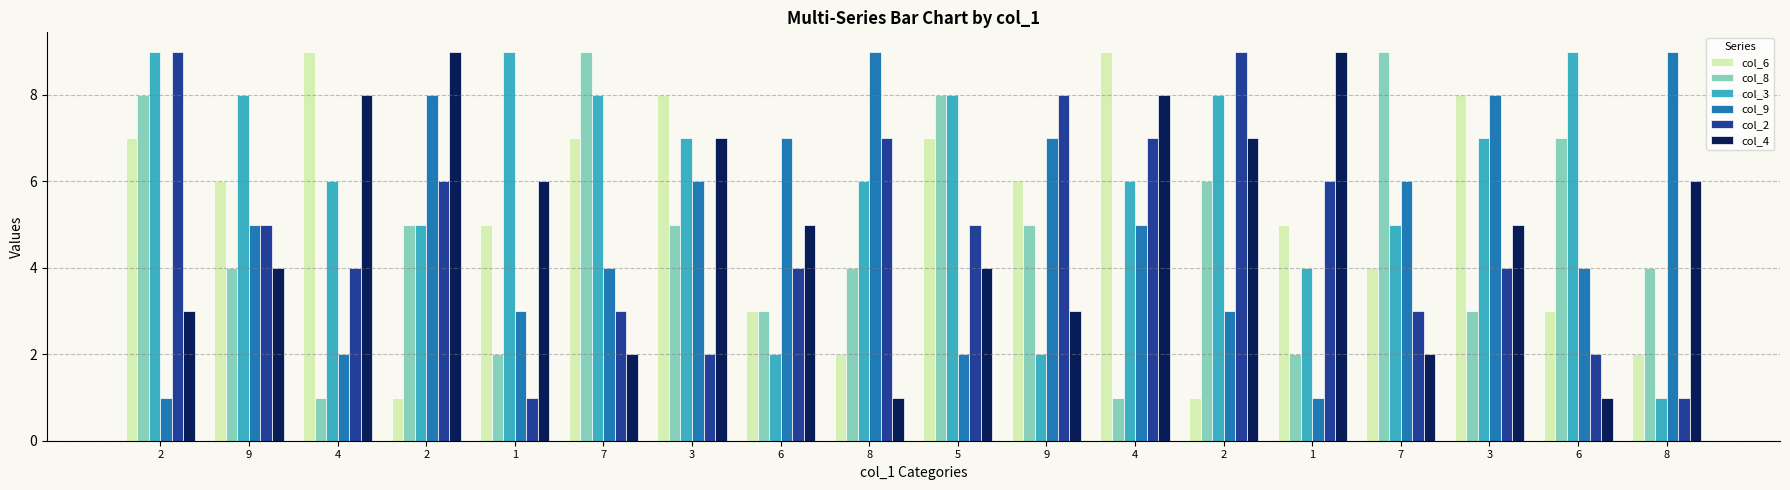

How many values in the col_6 series are below 6?

9